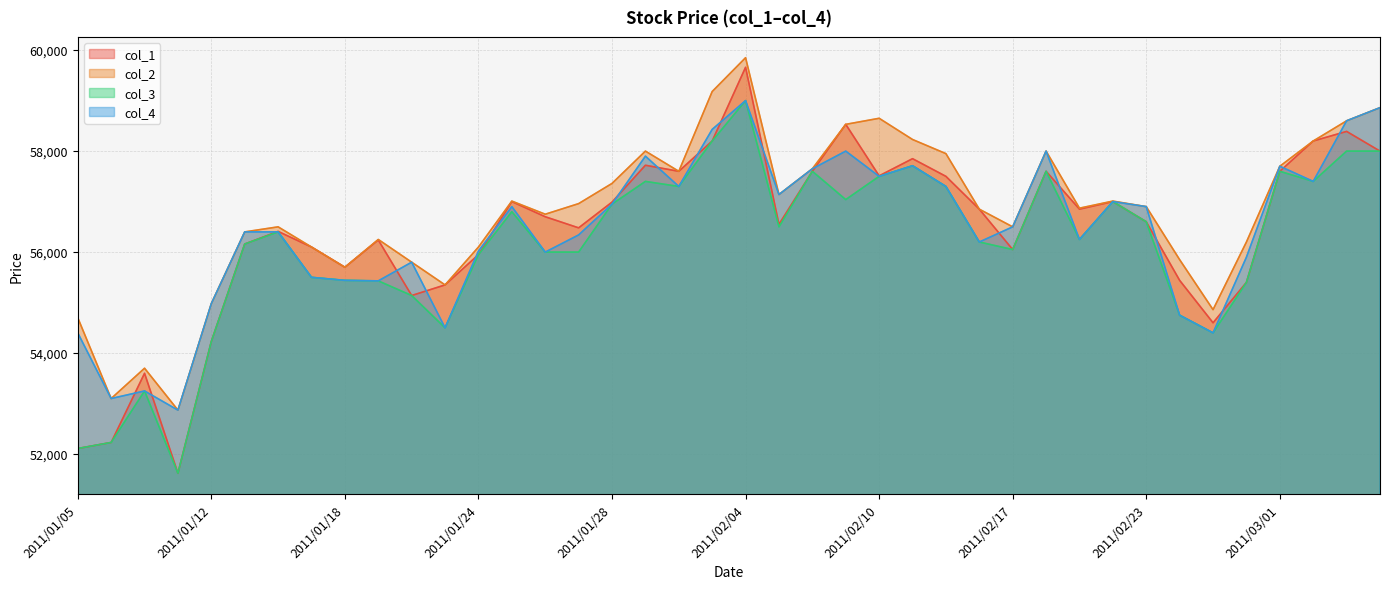

At which label does col_1 first exceed 56700?

2011/01/25